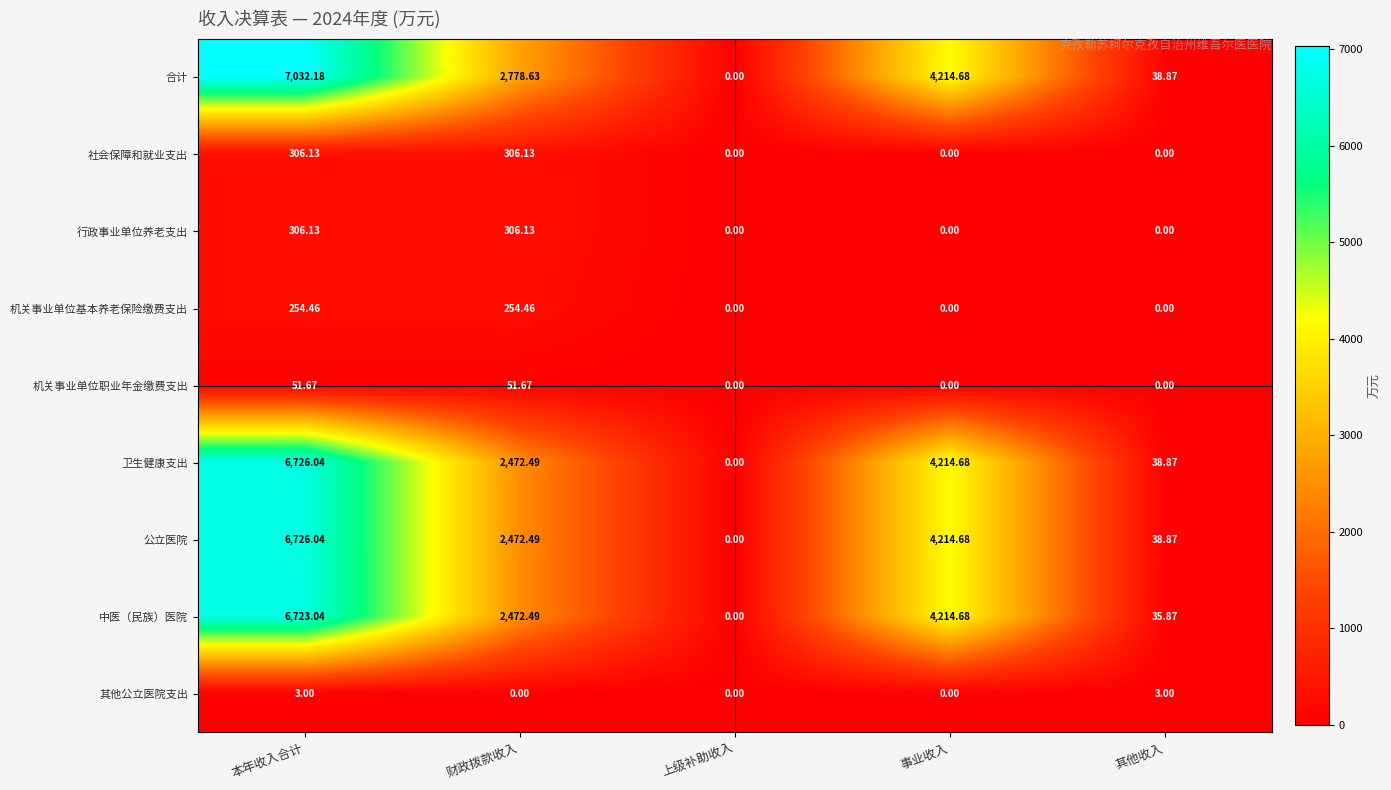

Which series has the widest spread of values?

合计